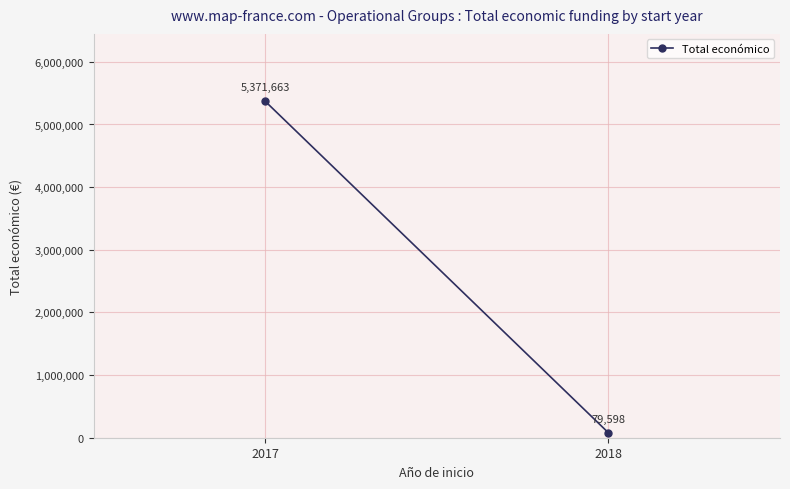

Which label corresponds to the largest value in the chart?

2017